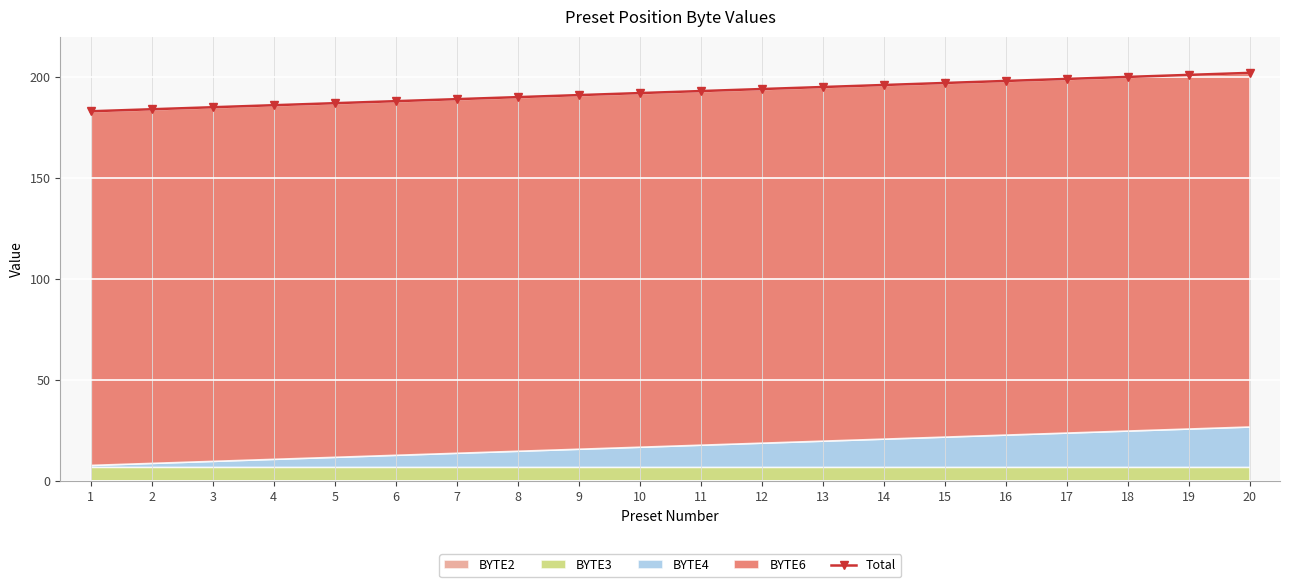

Which label corresponds to the largest value in the chart?

20